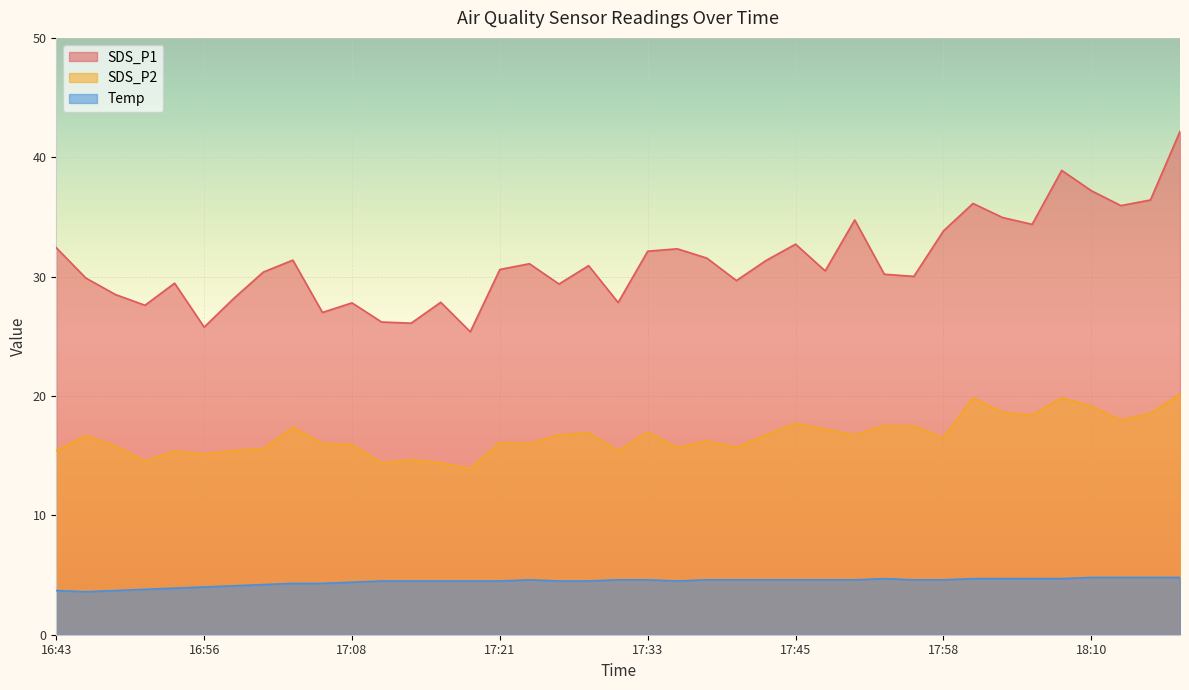

Reading left to right, extract all data points from this chart.

SDS_P1: 16:43=32.4	16:45=29.9	16:48=28.5	16:50=27.6	16:53=29.4	16:56=25.8	16:58=28.2	17:00=30.4	17:03=31.4	17:06=27.0	17:08=27.8	17:10=26.2	17:13=26.1	17:16=27.9	17:18=25.4	17:21=30.6	17:23=31.1	17:26=29.4	17:28=30.9	17:31=27.8	17:33=32.1	17:36=32.3	17:38=31.6	17:41=29.7	17:43=31.4	17:45=32.7	17:48=30.5	17:50=34.8	17:53=30.2	17:55=30.0	17:58=33.8	18:00=36.1	18:02=35.0	18:05=34.4	18:07=38.9	18:10=37.2	18:12=36.0	18:15=36.4	18:17=42.2
SDS_P2: 16:43=15.4	16:45=16.7	16:48=15.8	16:50=14.6	16:53=15.4	16:56=15.2	16:58=15.4	17:00=15.6	17:03=17.4	17:06=16.0	17:08=15.9	17:10=14.4	17:13=14.7	17:16=14.4	17:18=13.9	17:21=16.1	17:23=16.0	17:26=16.8	17:28=16.9	17:31=15.4	17:33=17.0	17:36=15.7	17:38=16.2	17:41=15.7	17:43=16.8	17:45=17.7	17:48=17.2	17:50=16.7	17:53=17.5	17:55=17.5	17:58=16.5	18:00=19.9	18:02=18.6	18:05=18.4	18:07=19.9	18:10=19.1	18:12=18.0	18:15=18.6	18:17=20.1
Temp: 16:43=3.7	16:45=3.6	16:48=3.7	16:50=3.8	16:53=3.9	16:56=4.0	16:58=4.1	17:00=4.2	17:03=4.3	17:06=4.3	17:08=4.4	17:10=4.5	17:13=4.5	17:16=4.5	17:18=4.5	17:21=4.5	17:23=4.6	17:26=4.5	17:28=4.5	17:31=4.6	17:33=4.6	17:36=4.5	17:38=4.6	17:41=4.6	17:43=4.6	17:45=4.6	17:48=4.6	17:50=4.6	17:53=4.7	17:55=4.6	17:58=4.6	18:00=4.7	18:02=4.7	18:05=4.7	18:07=4.7	18:10=4.8	18:12=4.8	18:15=4.8	18:17=4.8